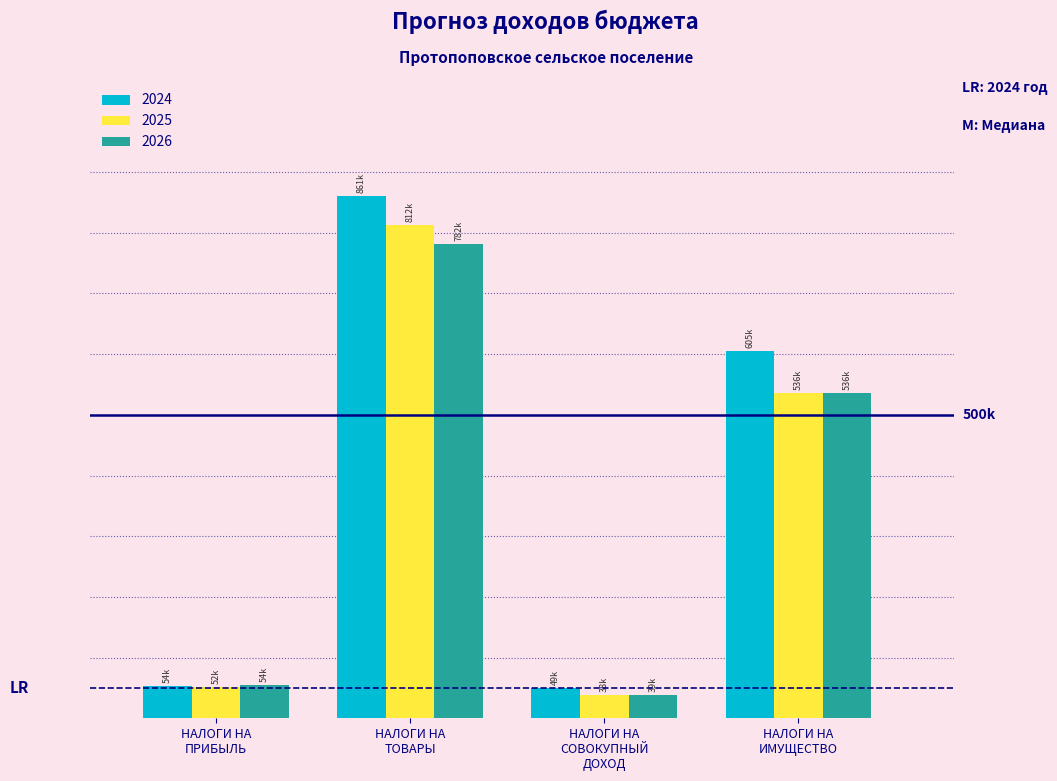

What are all the series names shown in the legend?

2024, 2025, 2026